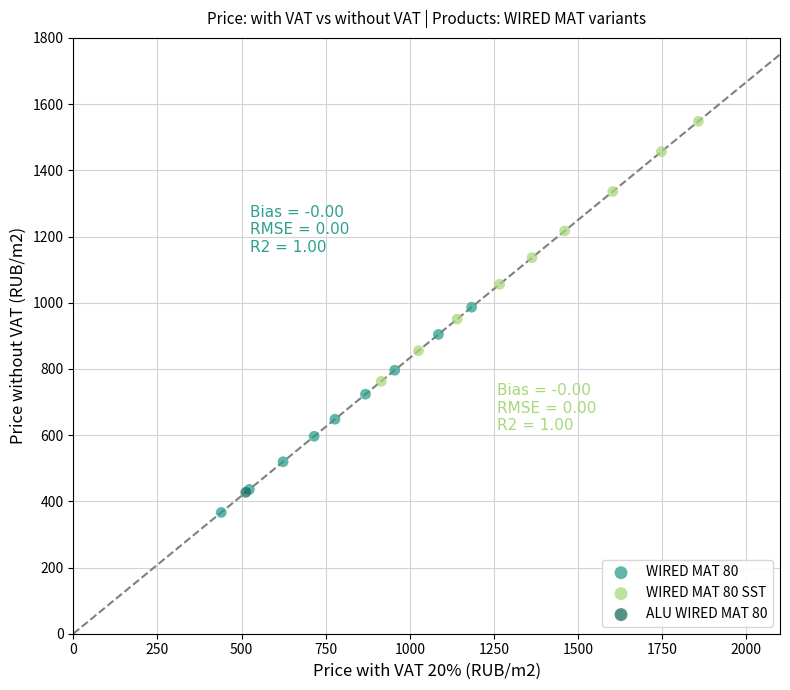

Which series reaches the maximum Y coordinate?

WIRED MAT 80 SST